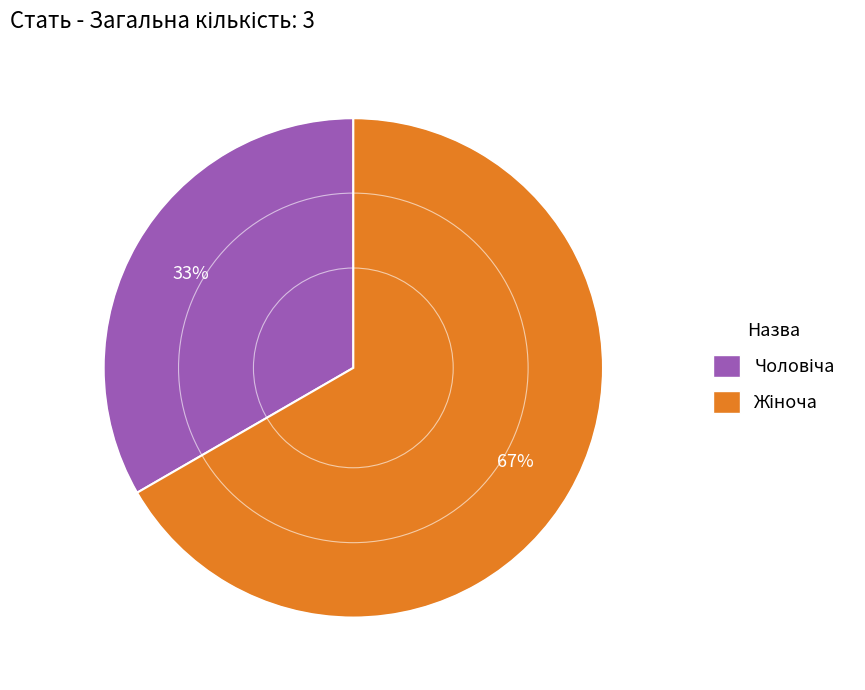

Is there a majority slice in this chart?

Yes